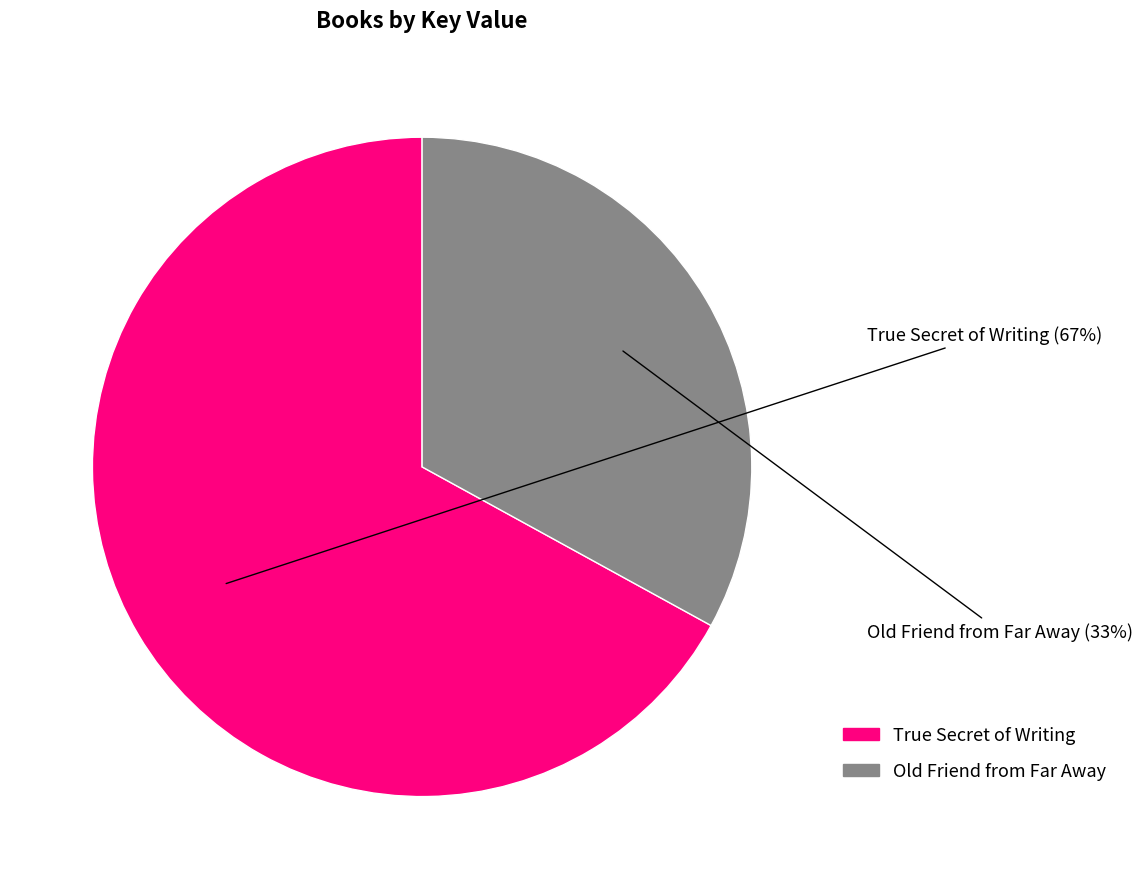

Is there a majority slice in this chart?

Yes